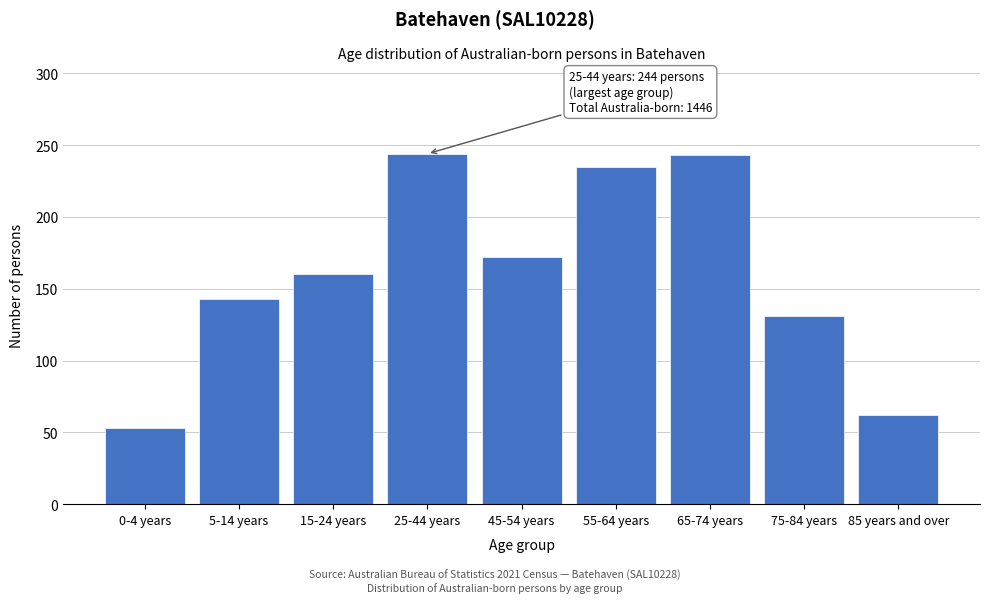

Is it true that the value at 15-24 years is 160?

True